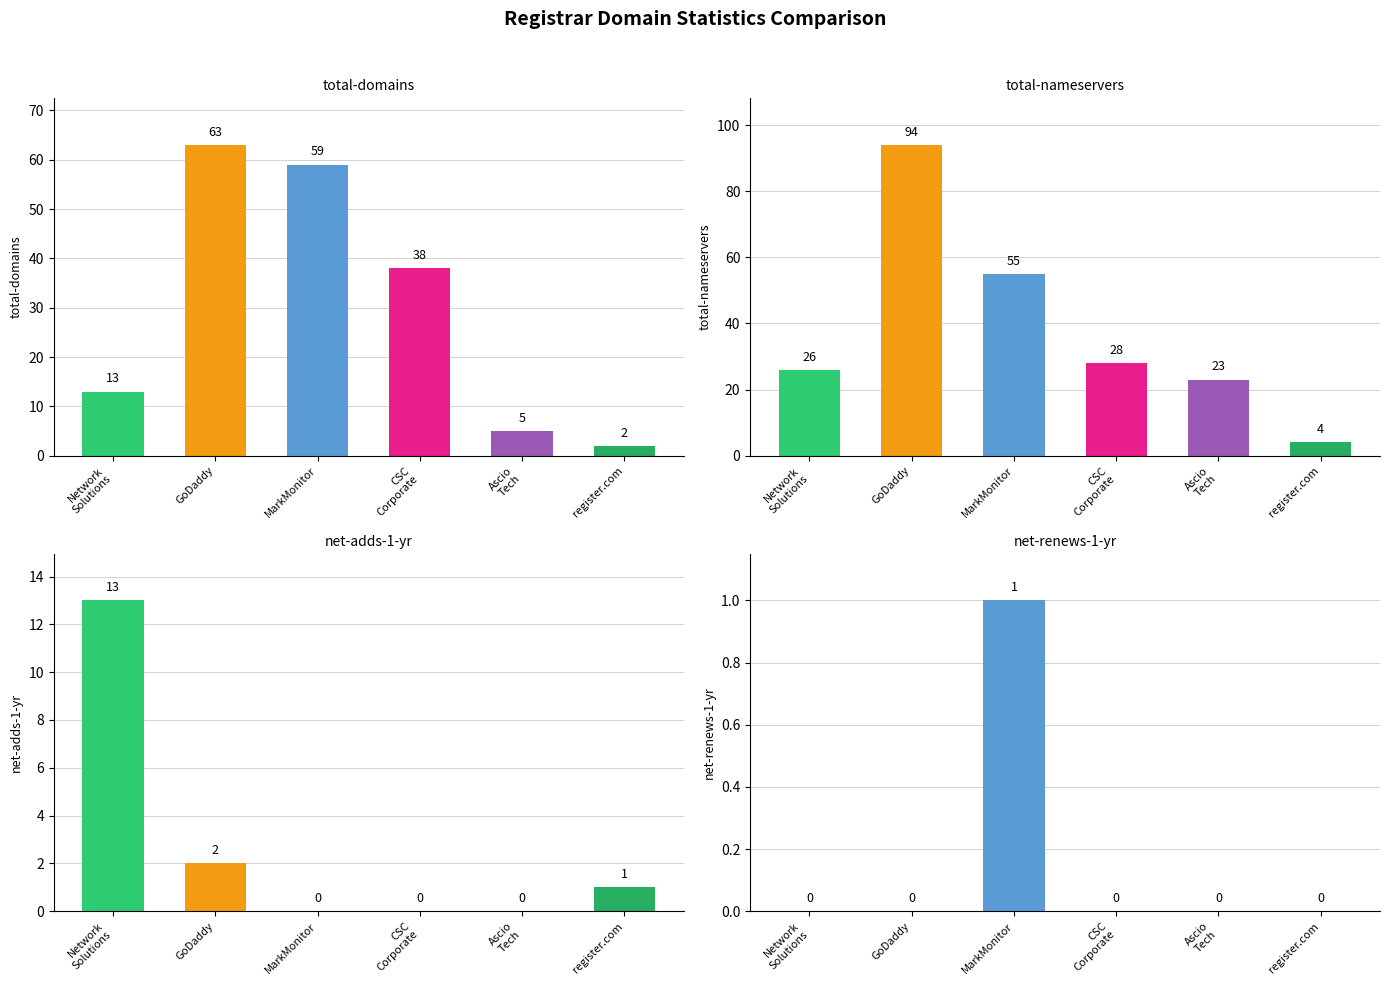

Rank the categories by net-renews-1-yr value from lowest to highest.

Network
Solutions, GoDaddy, CSC
Corporate, Ascio
Tech, register.com, MarkMonitor